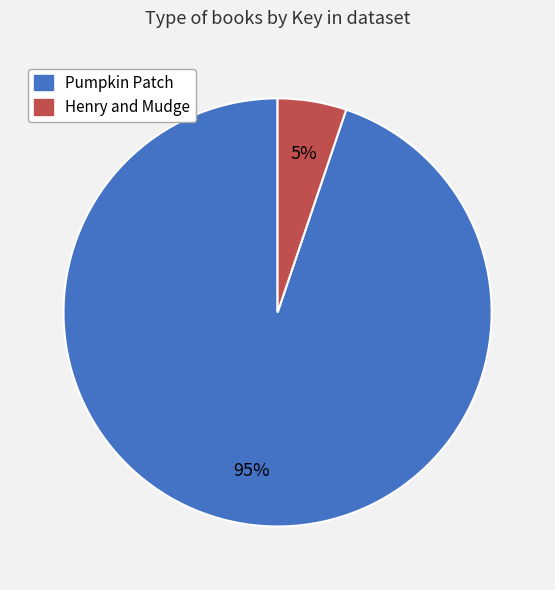

Does any single category account for the majority?

Yes